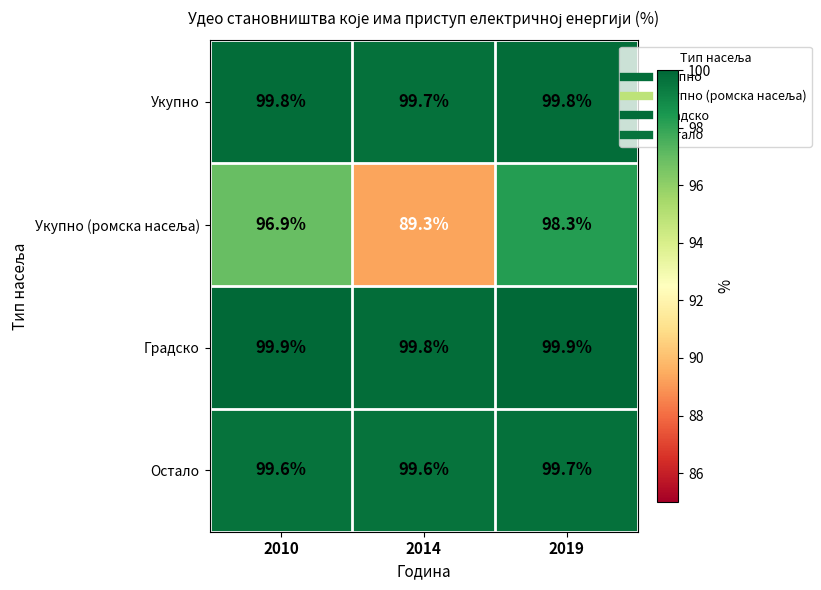

Which label corresponds to the smallest value in the chart?

2014